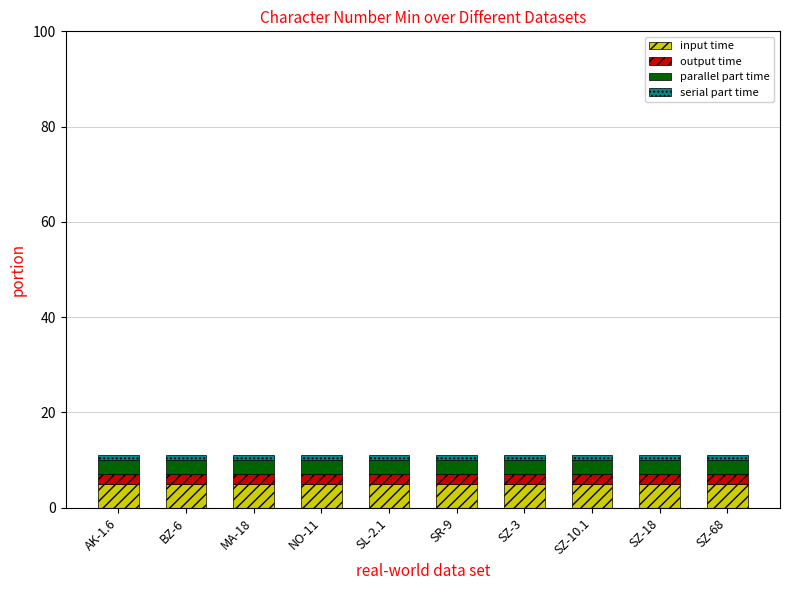

What is the minimum value for input time?

5